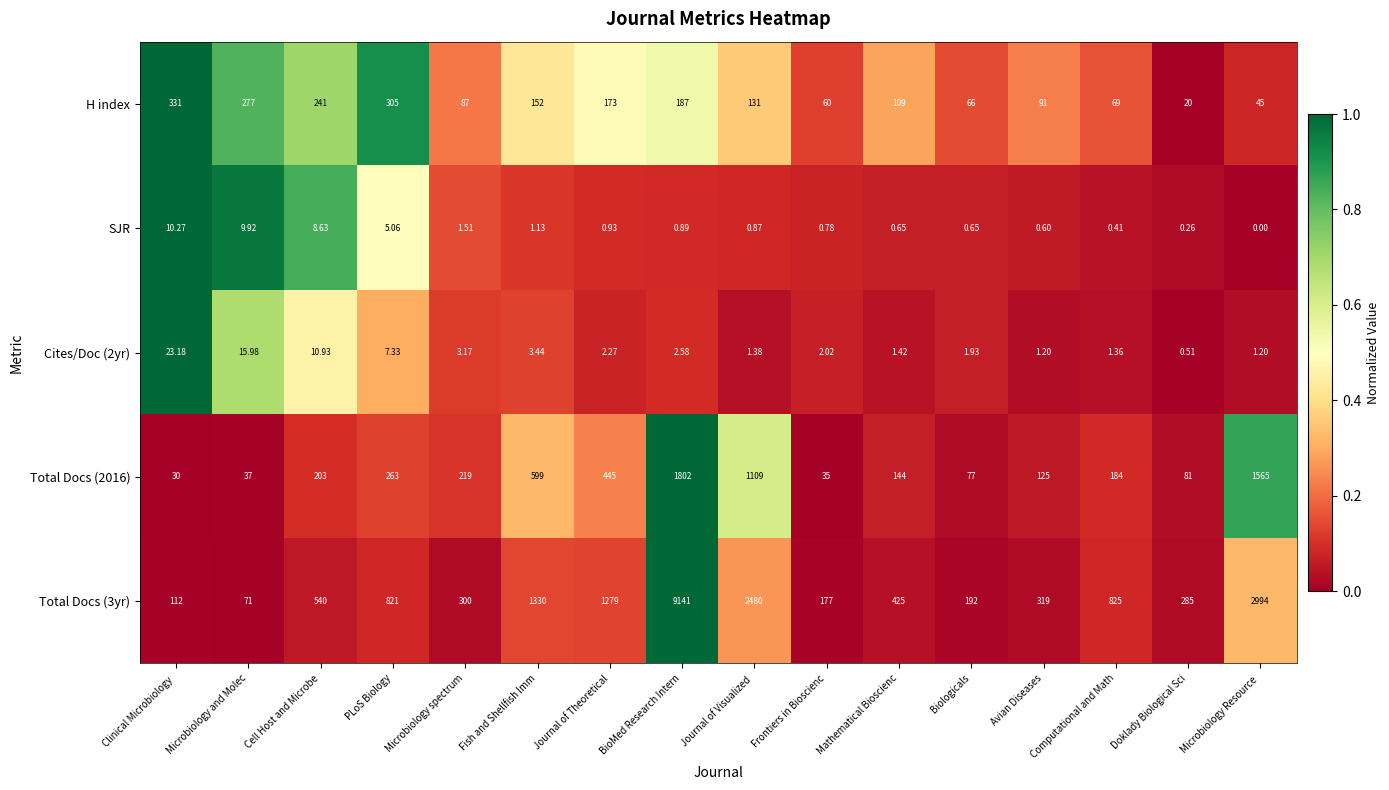

Which label corresponds to the largest value in the chart?

BioMed Research Intern